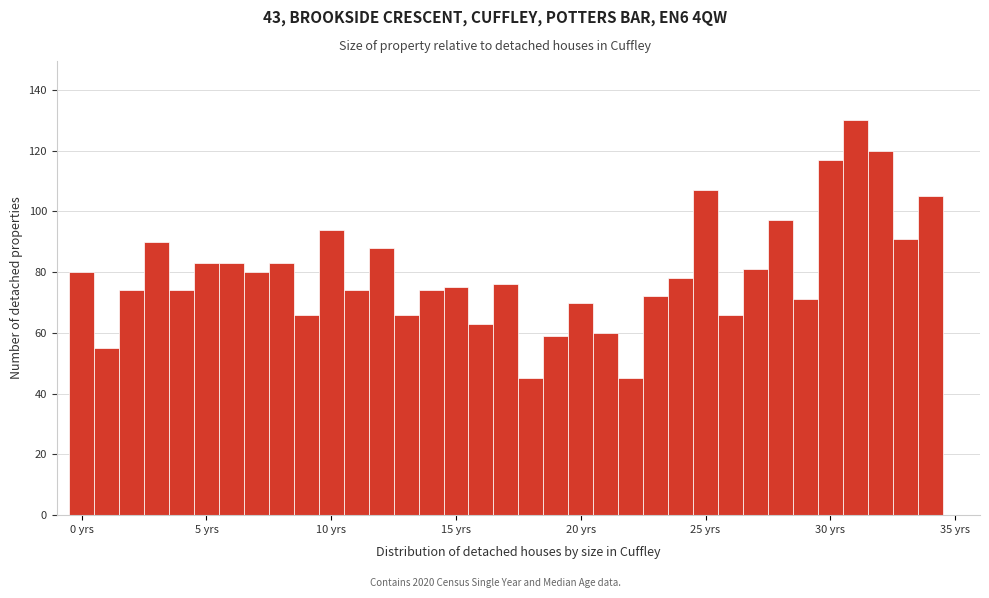

Read against the x-axis, roughly where is the centre of the tallest bar?

31.0